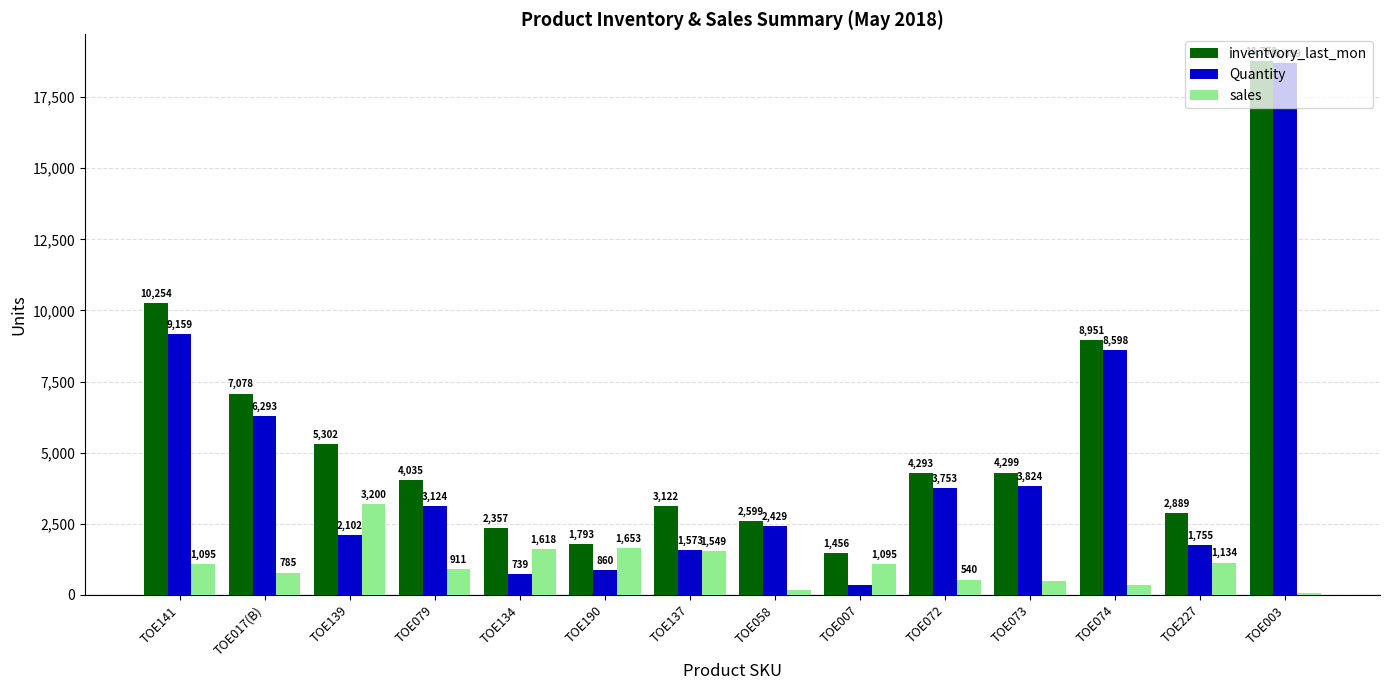

What are all the series names shown in the legend?

inventvory_last_mon, Quantity, sales